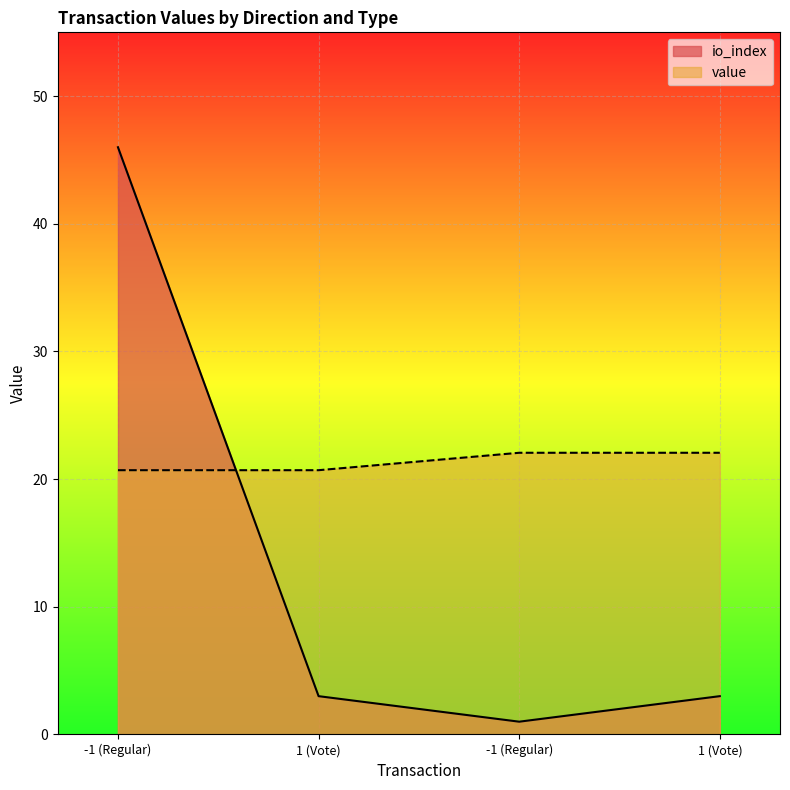

Which category has the lowest value in the io_index series?

-1 (Regular)